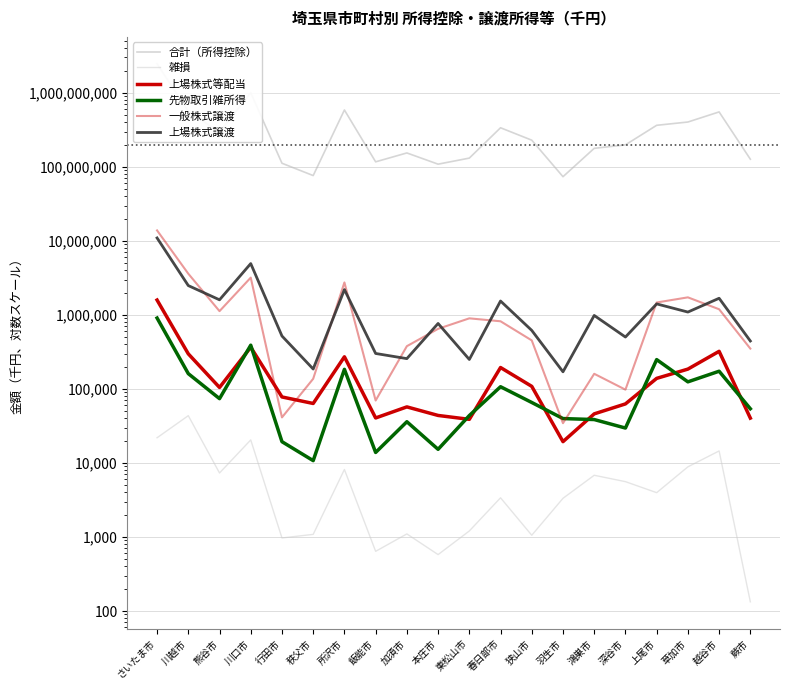

How many data points in 合計（所得控除） are less than 229062031?

10